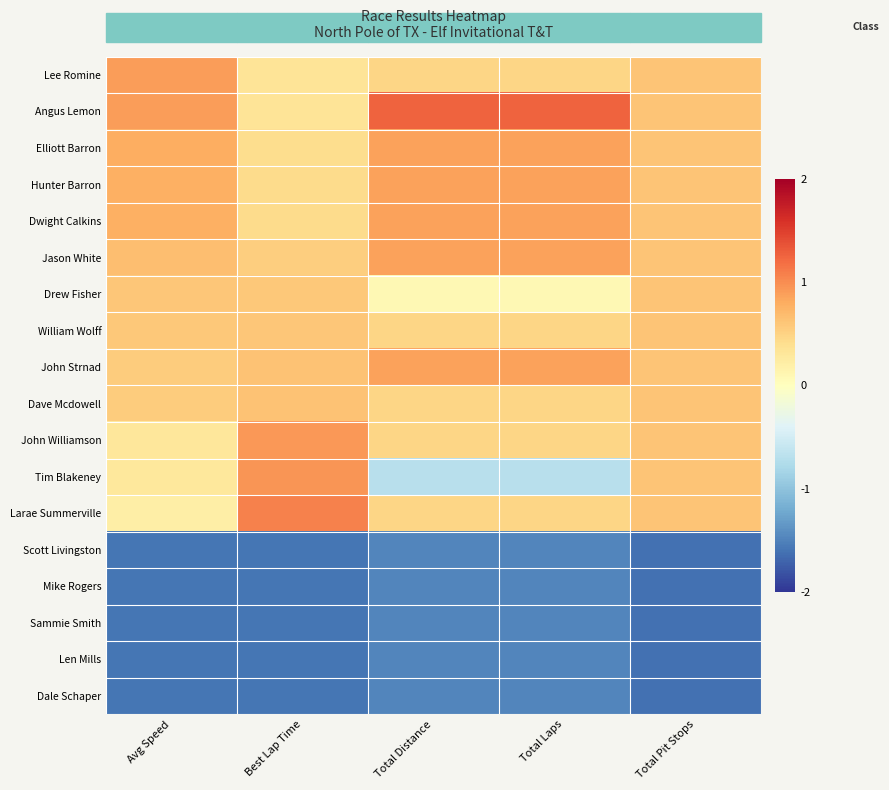

Reading left to right, what are all the values shown in this chart?

Lee Romine: Avg Speed=0.9	Best Lap Time=0.3	Total Distance=0.5	Total Laps=0.5	Total Pit Stops=0.6
Angus Lemon: Avg Speed=0.9	Best Lap Time=0.3	Total Distance=1.3	Total Laps=1.3	Total Pit Stops=0.6
Elliott Barron: Avg Speed=0.8	Best Lap Time=0.4	Total Distance=0.9	Total Laps=0.9	Total Pit Stops=0.6
Hunter Barron: Avg Speed=0.8	Best Lap Time=0.4	Total Distance=0.9	Total Laps=0.9	Total Pit Stops=0.6
Dwight Calkins: Avg Speed=0.8	Best Lap Time=0.4	Total Distance=0.9	Total Laps=0.9	Total Pit Stops=0.6
Jason White: Avg Speed=0.7	Best Lap Time=0.5	Total Distance=0.9	Total Laps=0.9	Total Pit Stops=0.6
Drew Fisher: Avg Speed=0.6	Best Lap Time=0.6	Total Distance=0.1	Total Laps=0.1	Total Pit Stops=0.6
William Wolff: Avg Speed=0.6	Best Lap Time=0.6	Total Distance=0.5	Total Laps=0.5	Total Pit Stops=0.6
John Strnad: Avg Speed=0.6	Best Lap Time=0.6	Total Distance=0.9	Total Laps=0.9	Total Pit Stops=0.6
Dave Mcdowell: Avg Speed=0.6	Best Lap Time=0.6	Total Distance=0.5	Total Laps=0.5	Total Pit Stops=0.6
John Williamson: Avg Speed=0.3	Best Lap Time=0.9	Total Distance=0.5	Total Laps=0.5	Total Pit Stops=0.6
Tim Blakeney: Avg Speed=0.3	Best Lap Time=1.0	Total Distance=-0.7	Total Laps=-0.7	Total Pit Stops=0.6
Larae Summerville: Avg Speed=0.2	Best Lap Time=1.1	Total Distance=0.5	Total Laps=0.5	Total Pit Stops=0.6
Scott Livingston: Avg Speed=-1.6	Best Lap Time=-1.6	Total Distance=-1.5	Total Laps=-1.5	Total Pit Stops=-1.6
Mike Rogers: Avg Speed=-1.6	Best Lap Time=-1.6	Total Distance=-1.5	Total Laps=-1.5	Total Pit Stops=-1.6
Sammie Smith: Avg Speed=-1.6	Best Lap Time=-1.6	Total Distance=-1.5	Total Laps=-1.5	Total Pit Stops=-1.6
Len Mills: Avg Speed=-1.6	Best Lap Time=-1.6	Total Distance=-1.5	Total Laps=-1.5	Total Pit Stops=-1.6
Dale Schaper: Avg Speed=-1.6	Best Lap Time=-1.6	Total Distance=-1.5	Total Laps=-1.5	Total Pit Stops=-1.6